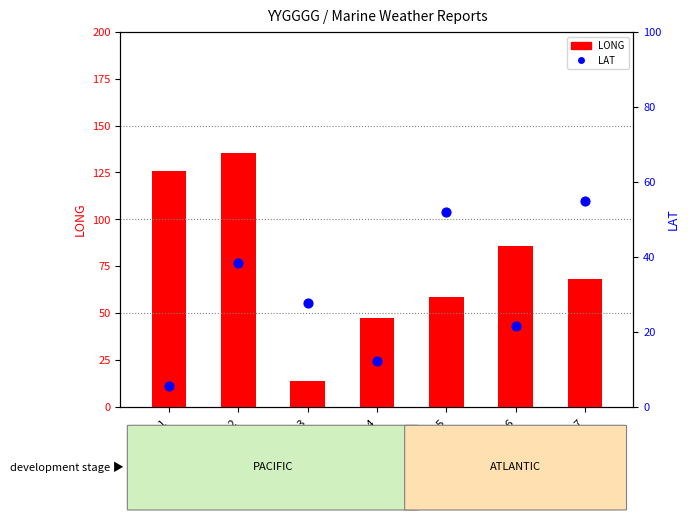

Which series has the largest Y range (max minus min)?

LONG